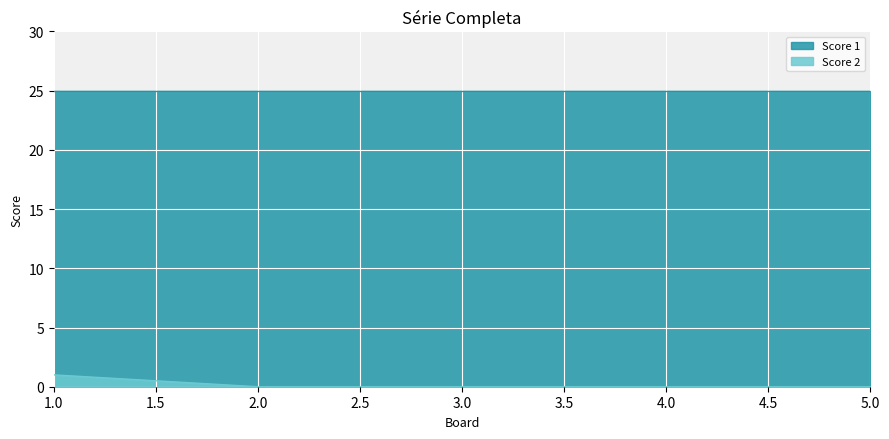

Between 5 and 4, which is larger?

5